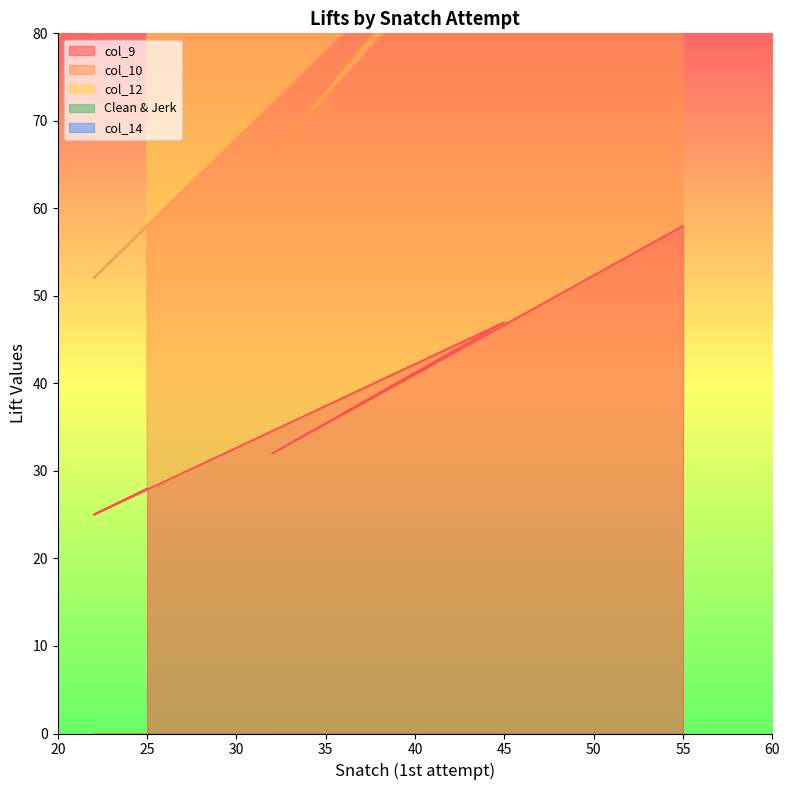

The value of col_10 at 22 is 52. True or false?

True